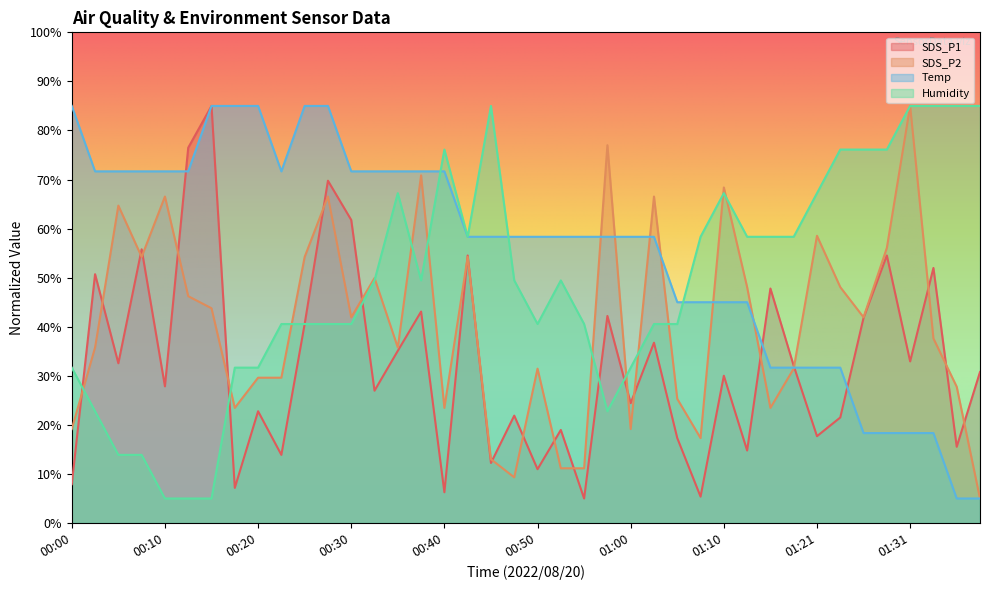

Does the chart display data point markers on the line(s)?

No